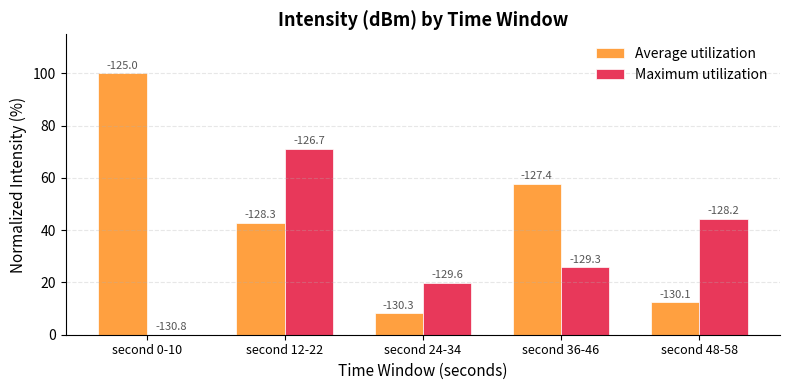

At second 0-10, list the series in order from smallest to largest.

Maximum utilization, Average utilization